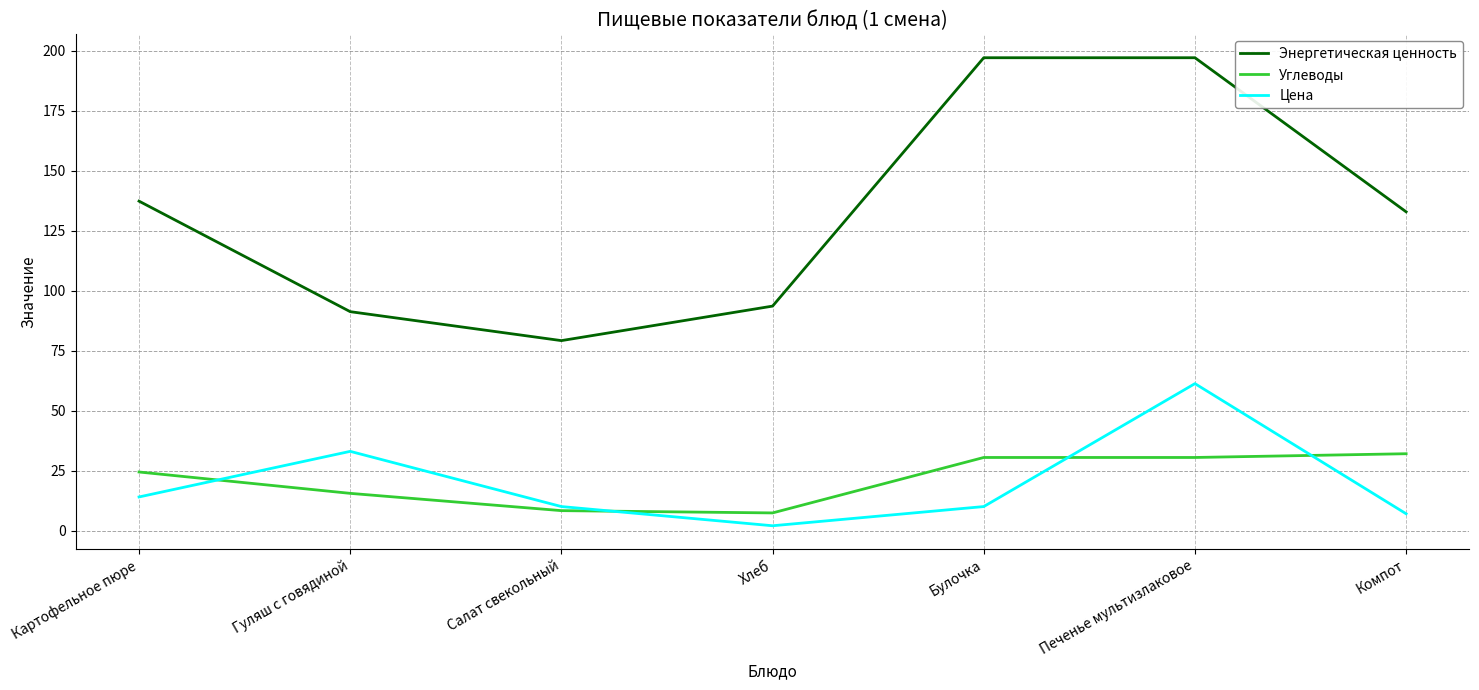

What is the maximum value shown in the chart?

197.0